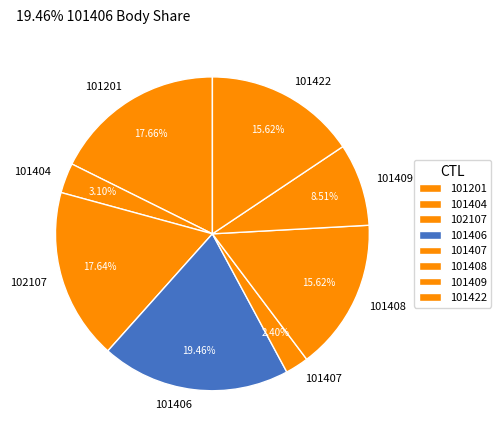

Is there any slice that represents more than half of the pie?

No